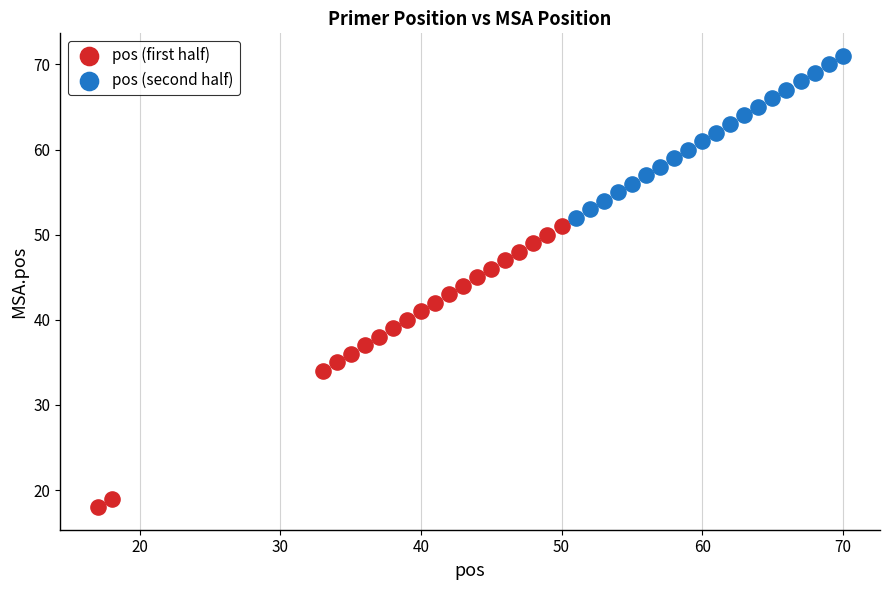

Which series reaches the minimum Y coordinate?

pos (first half)